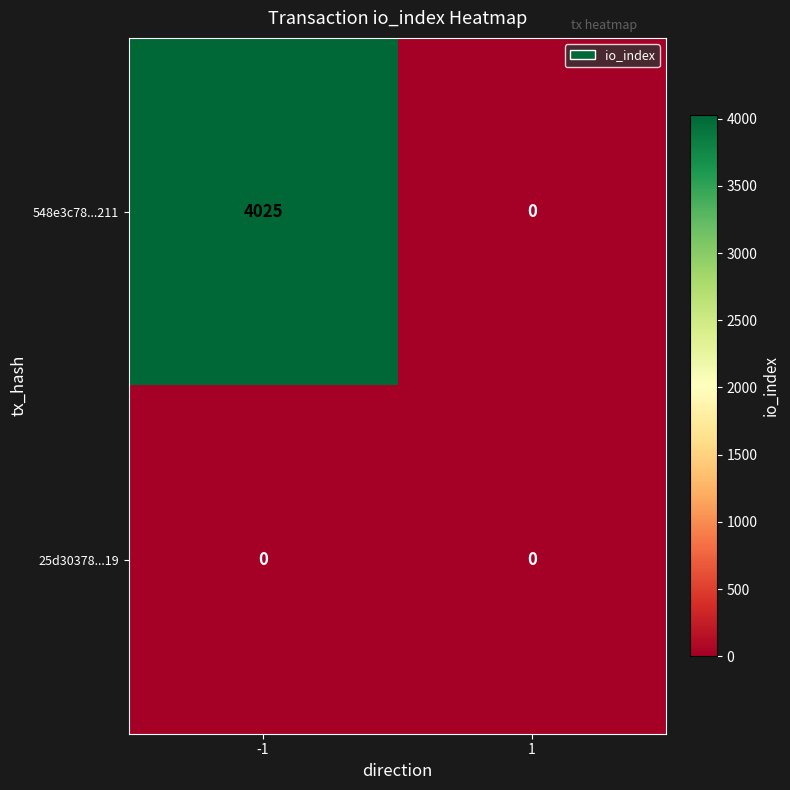

Which series has the largest total across all categories?

548e3c78...211